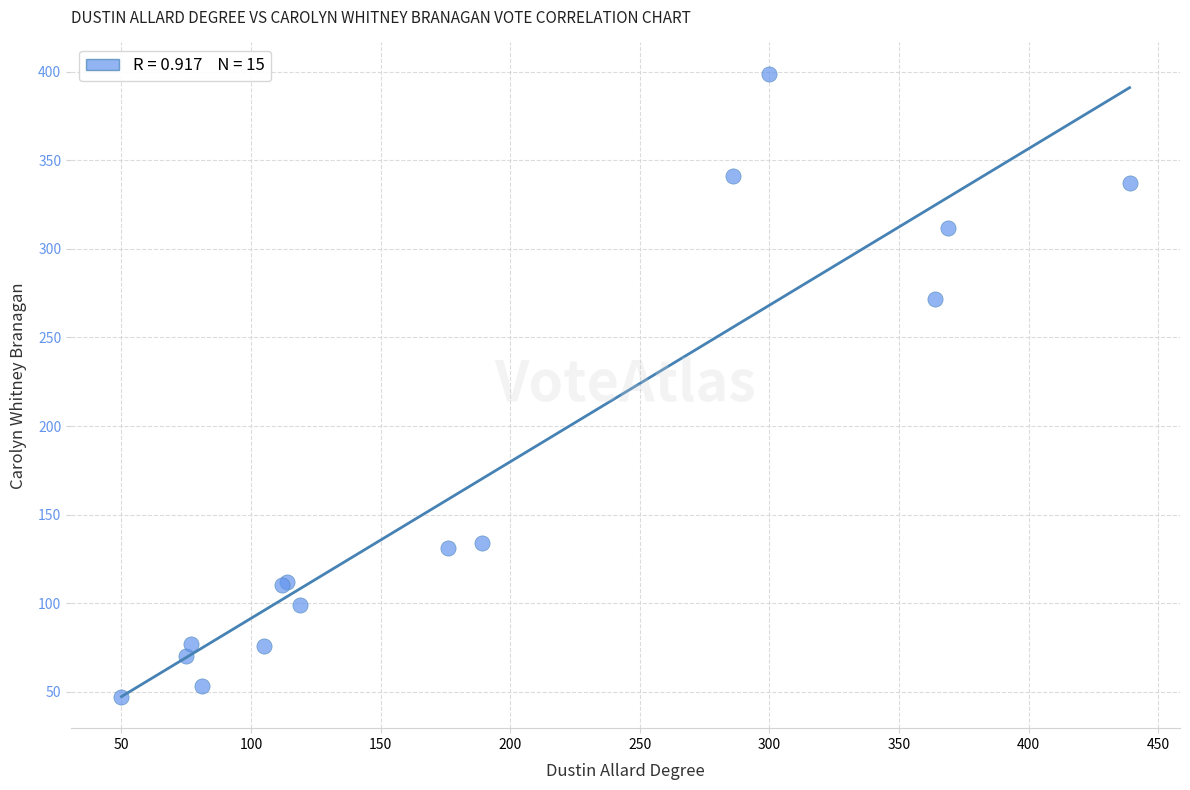

What Y value in the scatter plot is closest to 223?

272